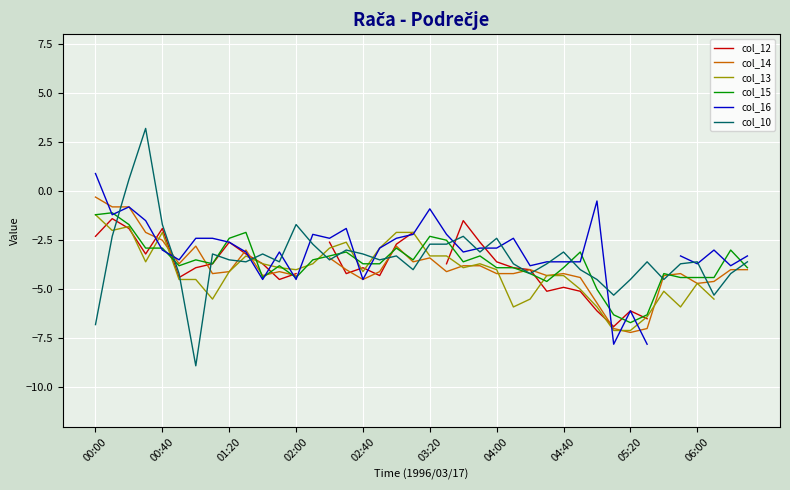

What is the minimum value for col_15?

-6.7